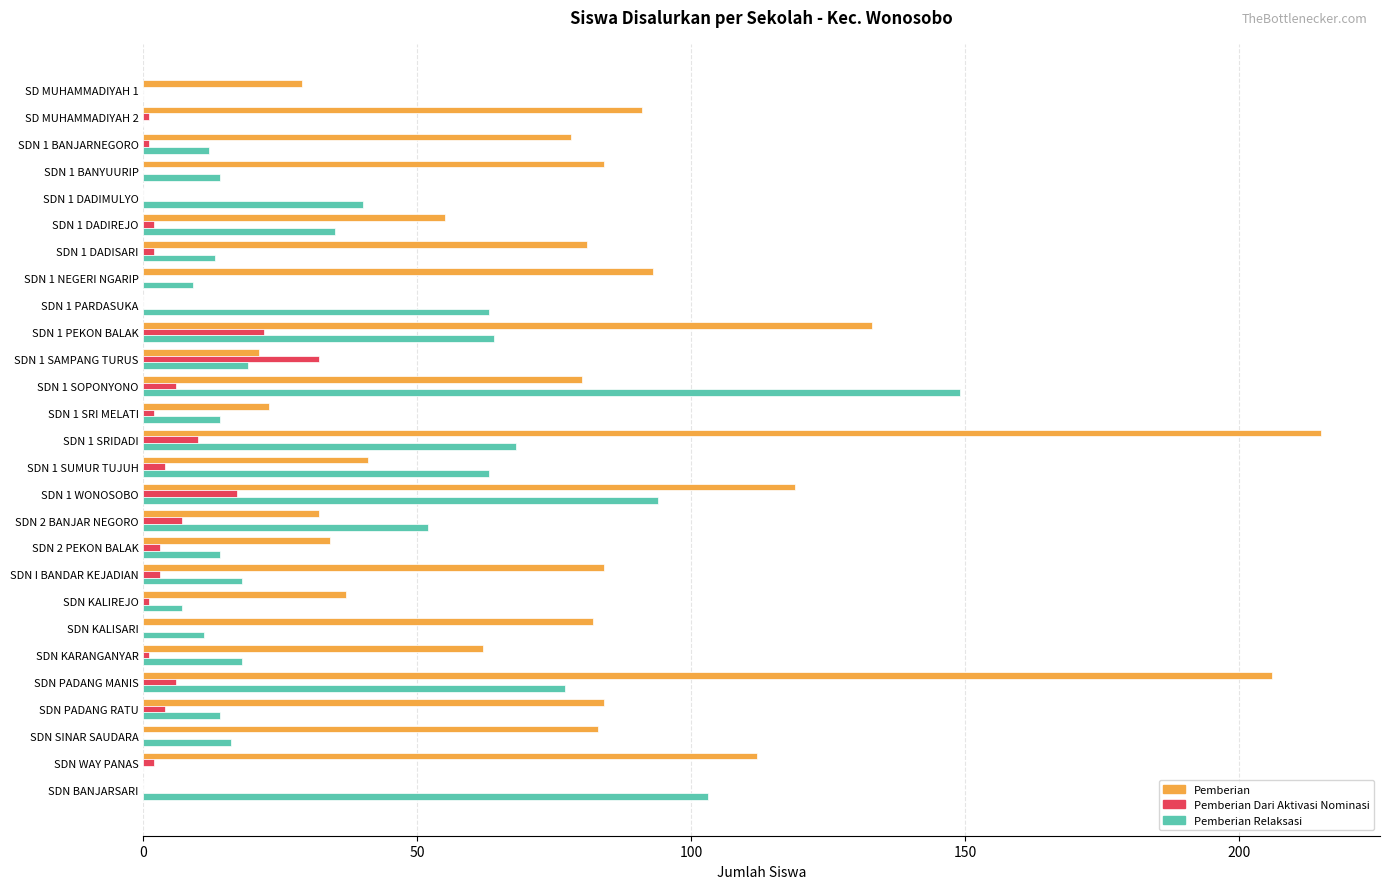

Which category has the highest value across all series?

SDN 1 SRIDADI